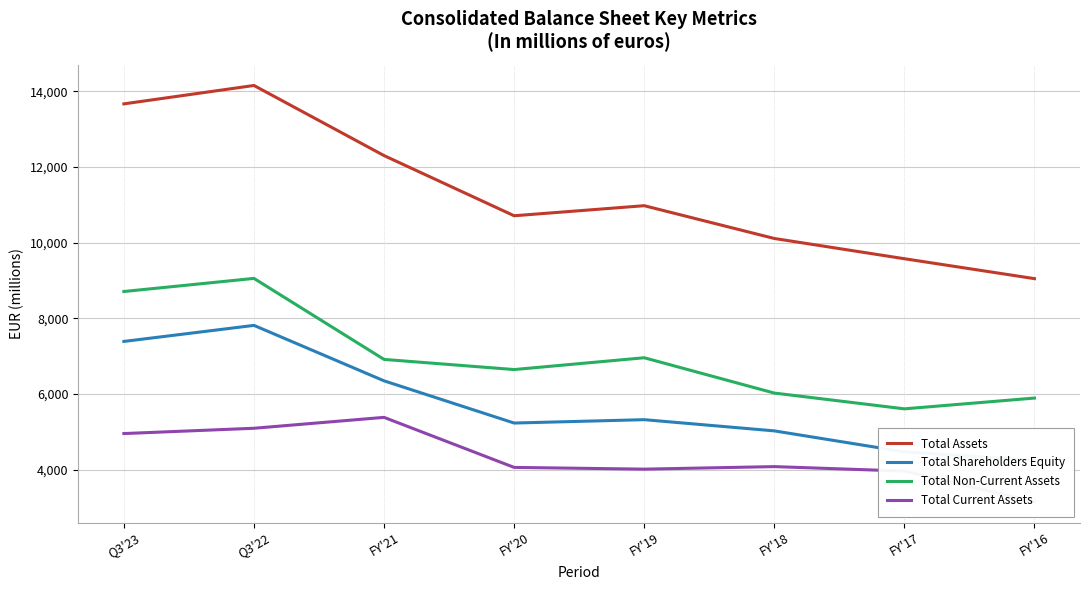

Where is the first local maximum for Total Assets?

Q3'22